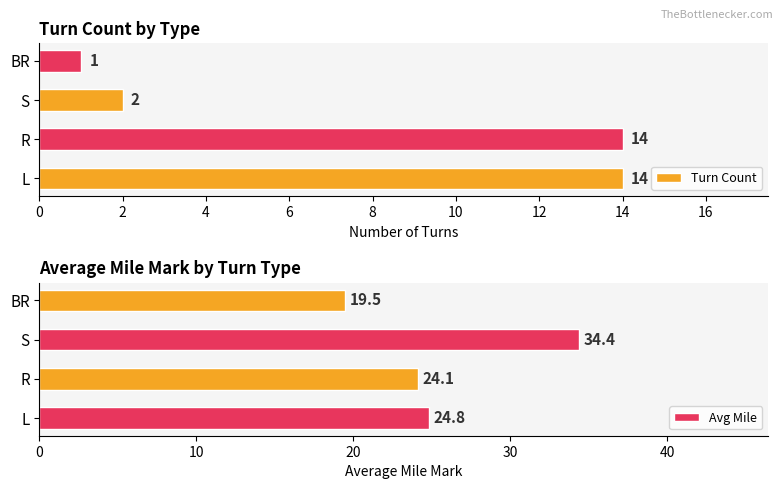

What is the maximum value for Turn Count?

14